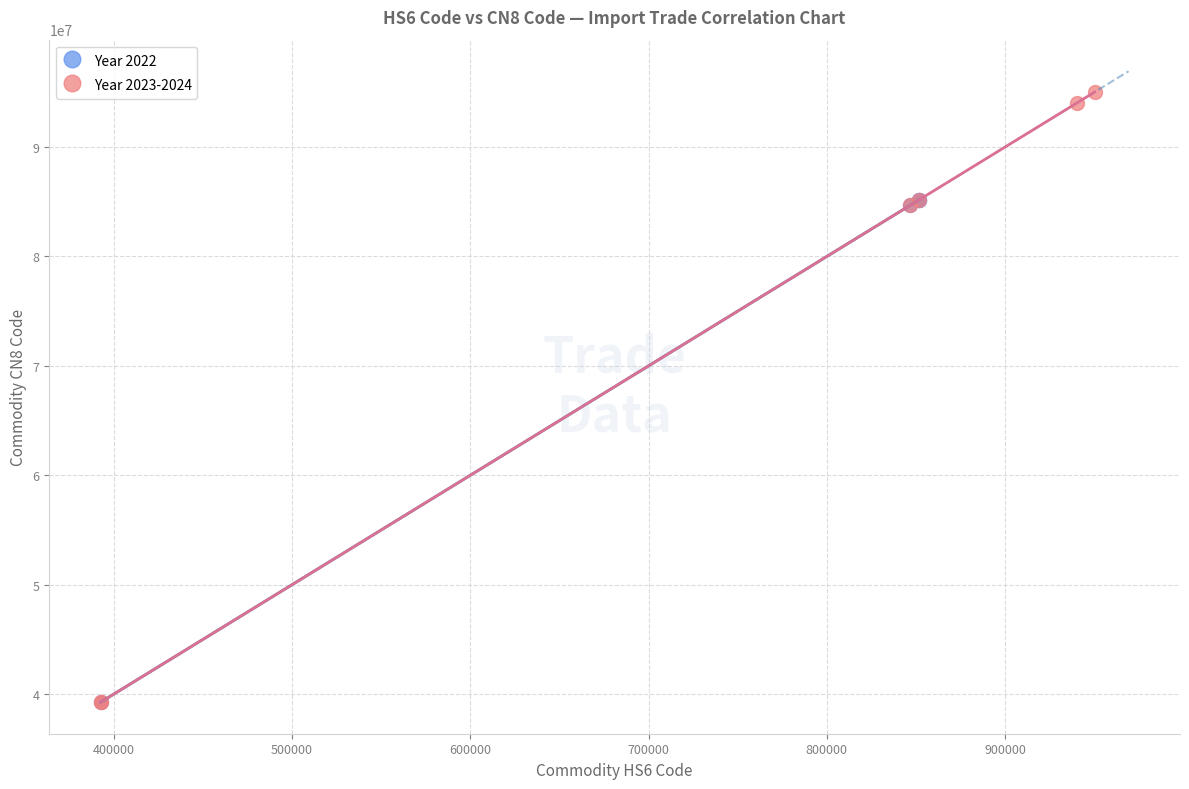

Which series has the widest spread of Y values?

Year 2023-2024